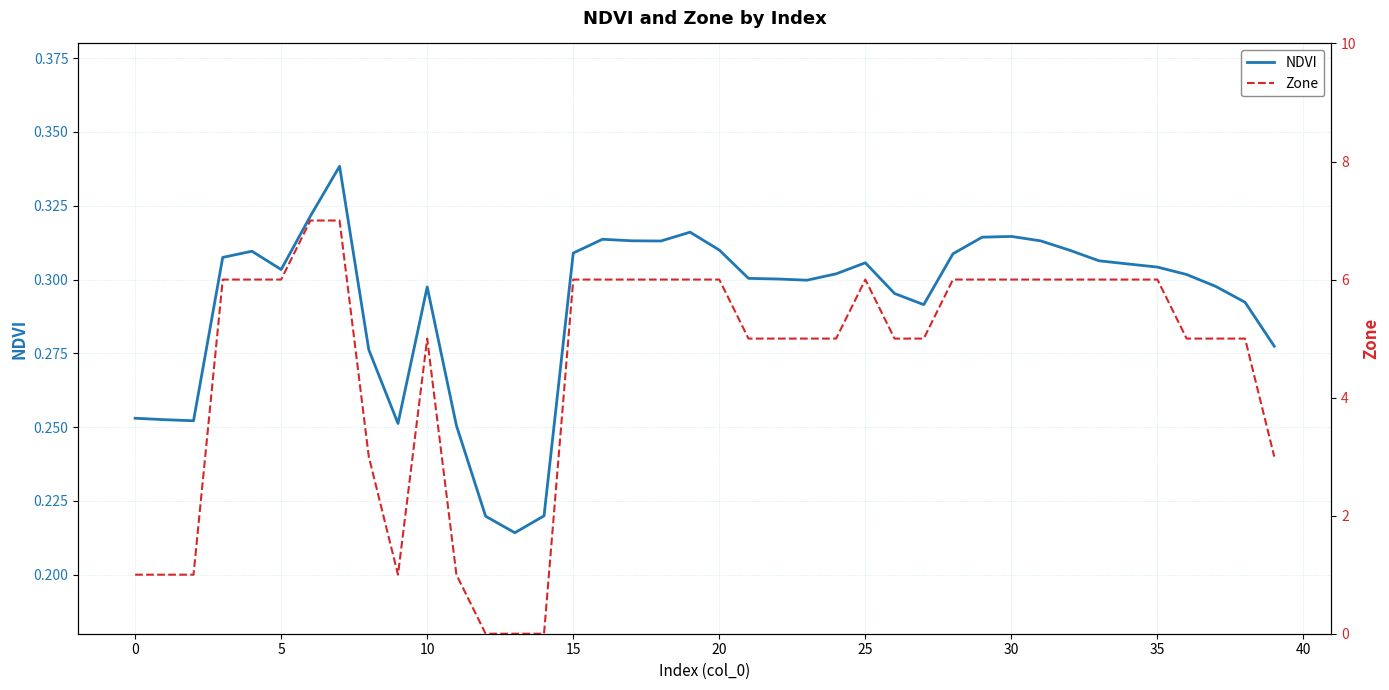

Reading left to right, what are all the values shown in this chart?

NDVI: 0.3	0.3	0.3	0.3	0.3	0.3	0.3	0.3	0.3	0.3	0.3	0.3	0.2	0.2	0.2	0.3	0.3	0.3	0.3	0.3	0.3	0.3	0.3	0.3	0.3	0.3	0.3	0.3	0.3	0.3	0.3	0.3	0.3	0.3	0.3	0.3	0.3	0.3	0.3	0.3
Zone: 1.0	1.0	1.0	6.0	6.0	6.0	7.0	7.0	3.0	1.0	5.0	1.0	0.0	0.0	0.0	6.0	6.0	6.0	6.0	6.0	6.0	5.0	5.0	5.0	5.0	6.0	5.0	5.0	6.0	6.0	6.0	6.0	6.0	6.0	6.0	6.0	5.0	5.0	5.0	3.0